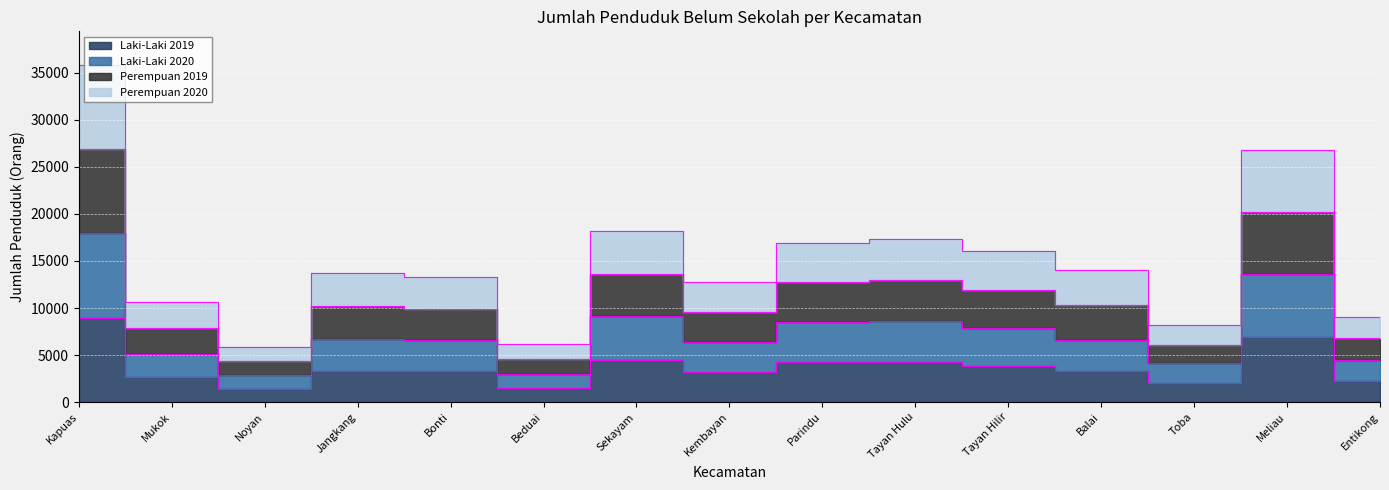

Which has a higher value, Tayan Hilir or Tayan Hulu?

Tayan Hulu